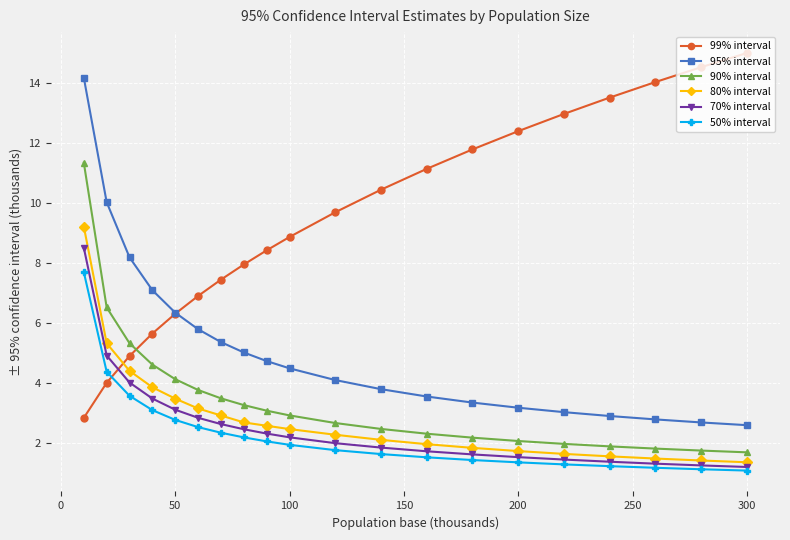

How many data points in 95% interval are less than 4?

9